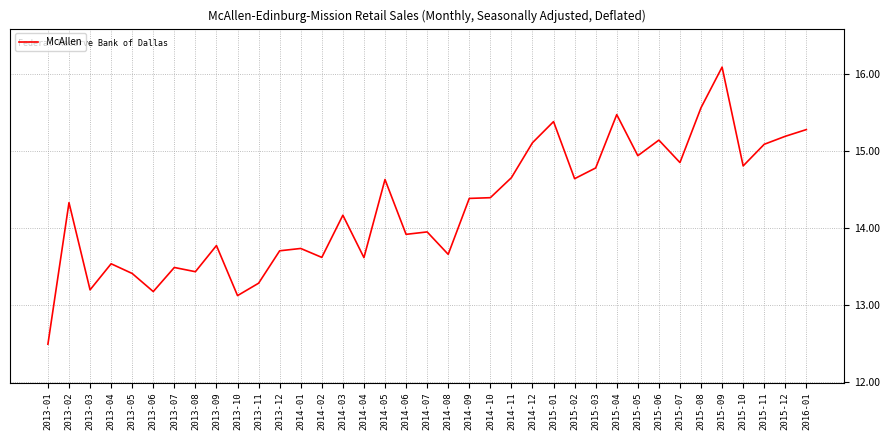

Count the number of categories in the chart.

37